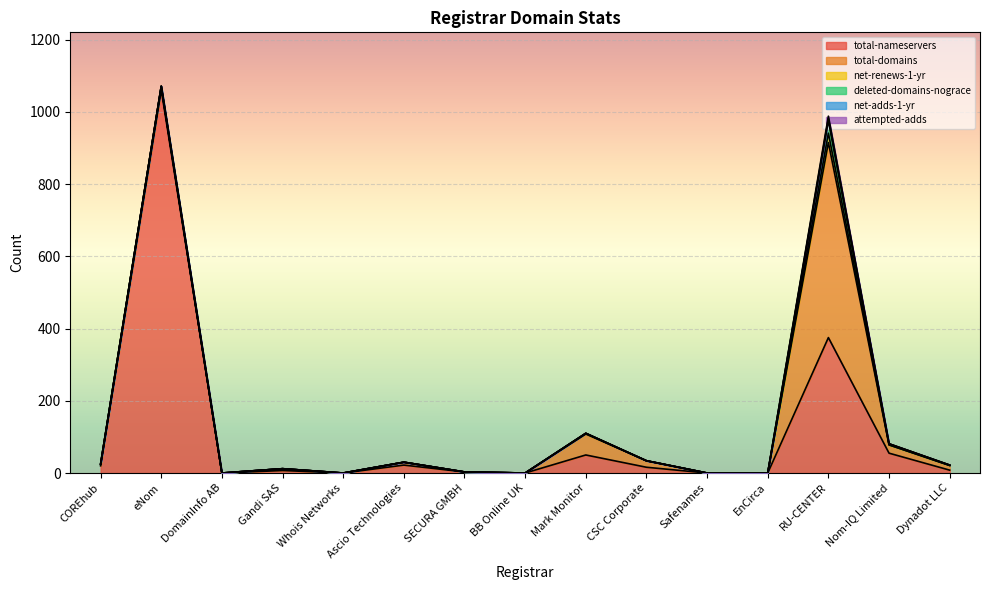

Count the number of categories in the chart.

15